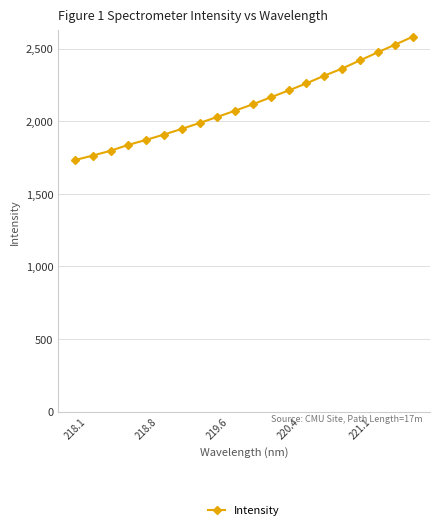

How many data points does each series have?

20